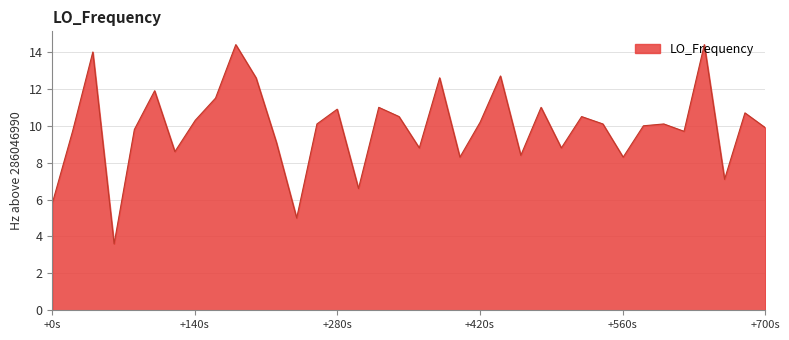

What is the difference between the maximum and minimum values?

10.8